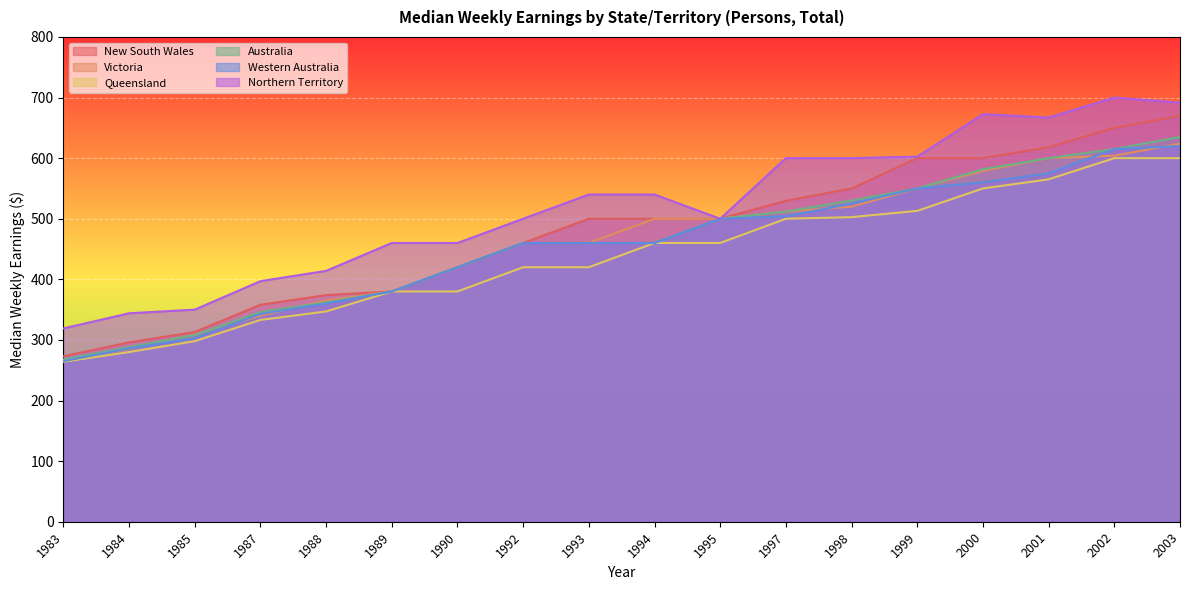

The value of Australia at 1985 is 308.0. True or false?

True